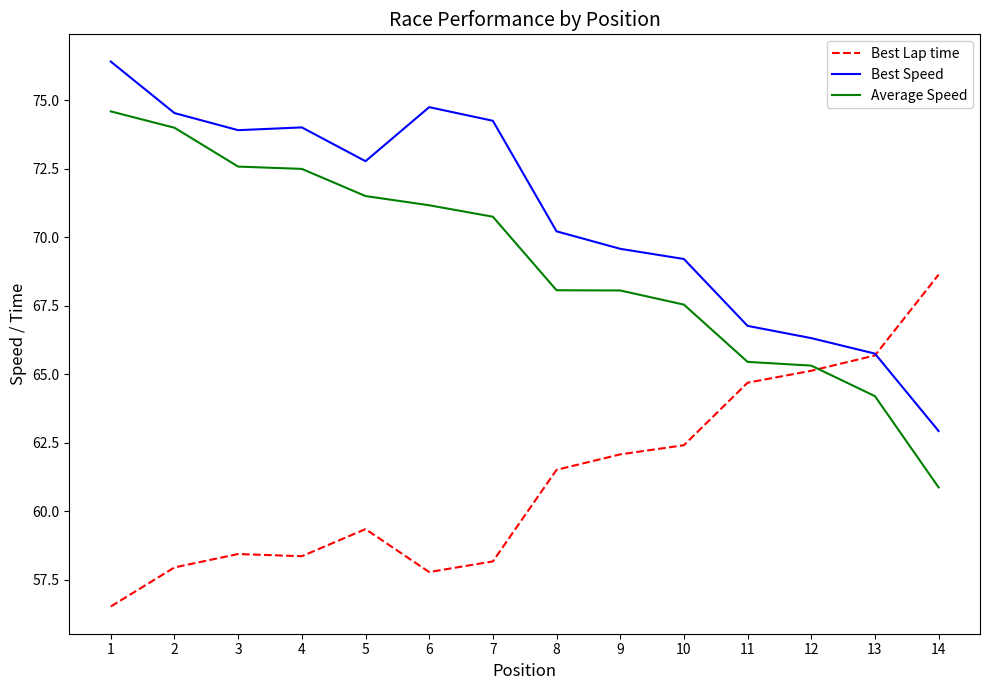

Is the value of Average Speed at 8 greater than the value of Best Speed at 10?

No